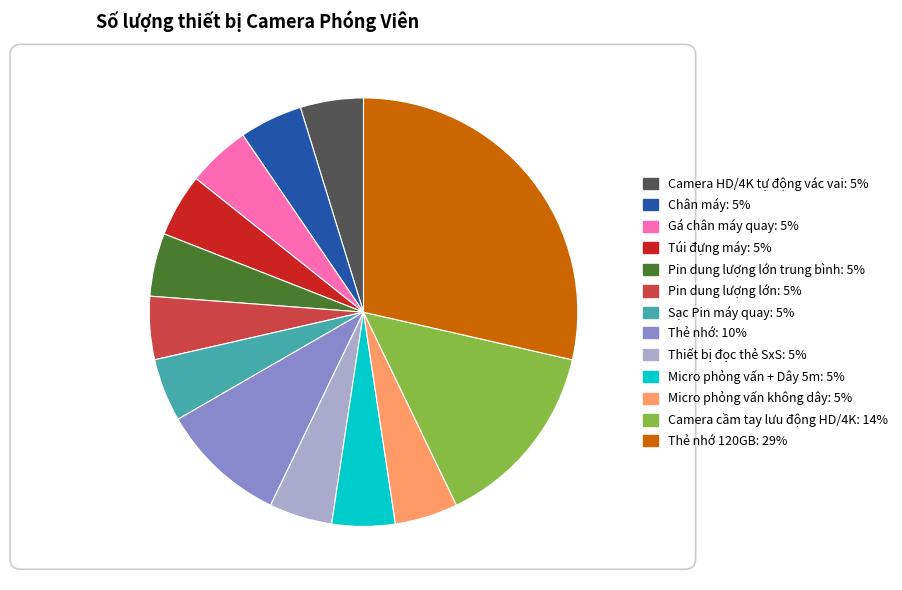

Which slice is the largest?

Thẻ nhớ 120GB: 29%